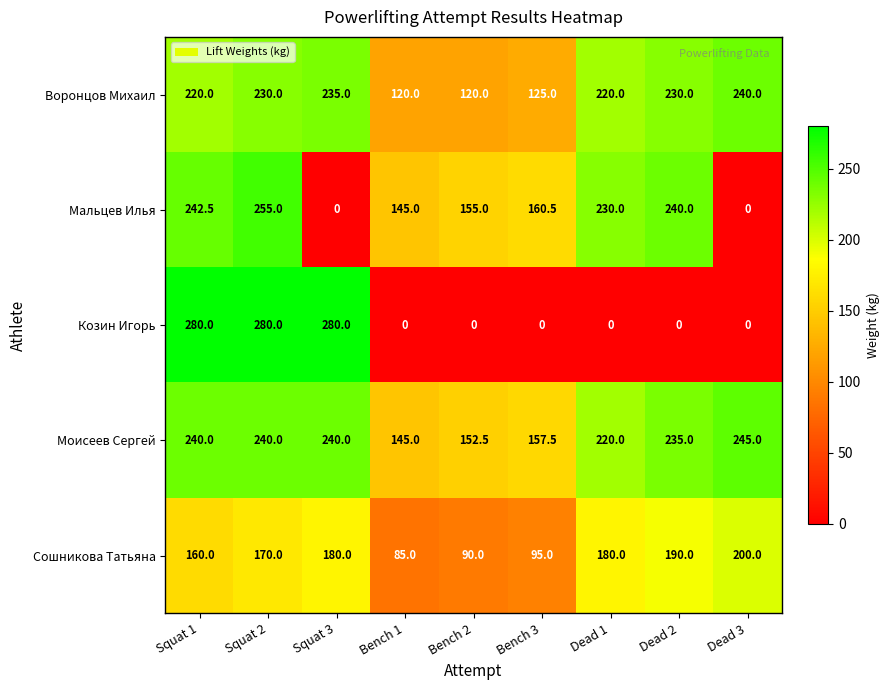

At which category is the sum across all series the highest?

Squat 2